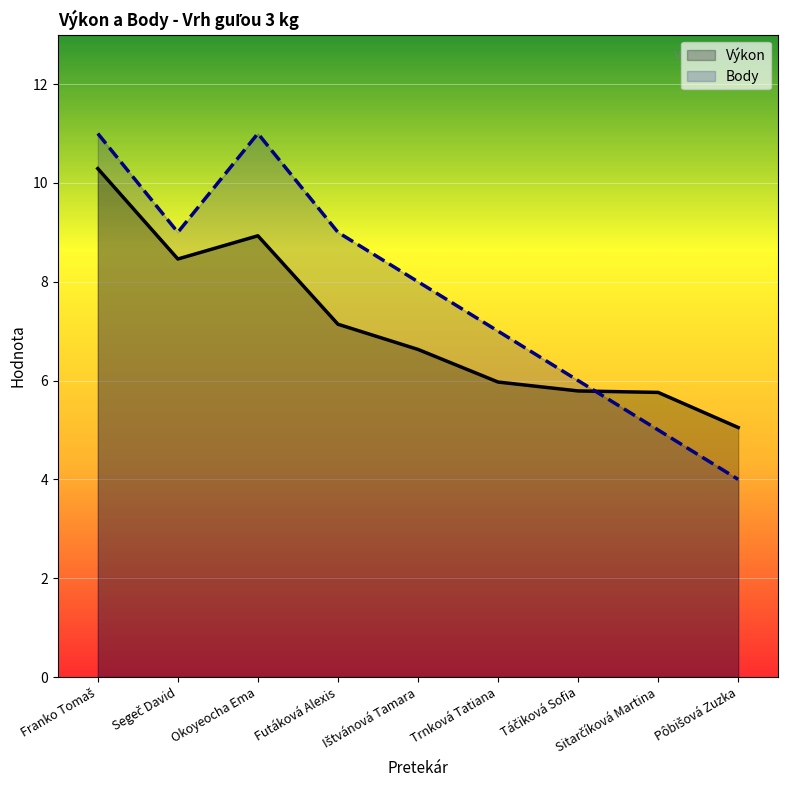

Is it true that Body equals 5.3 at Pôbišová Zuzka?

False